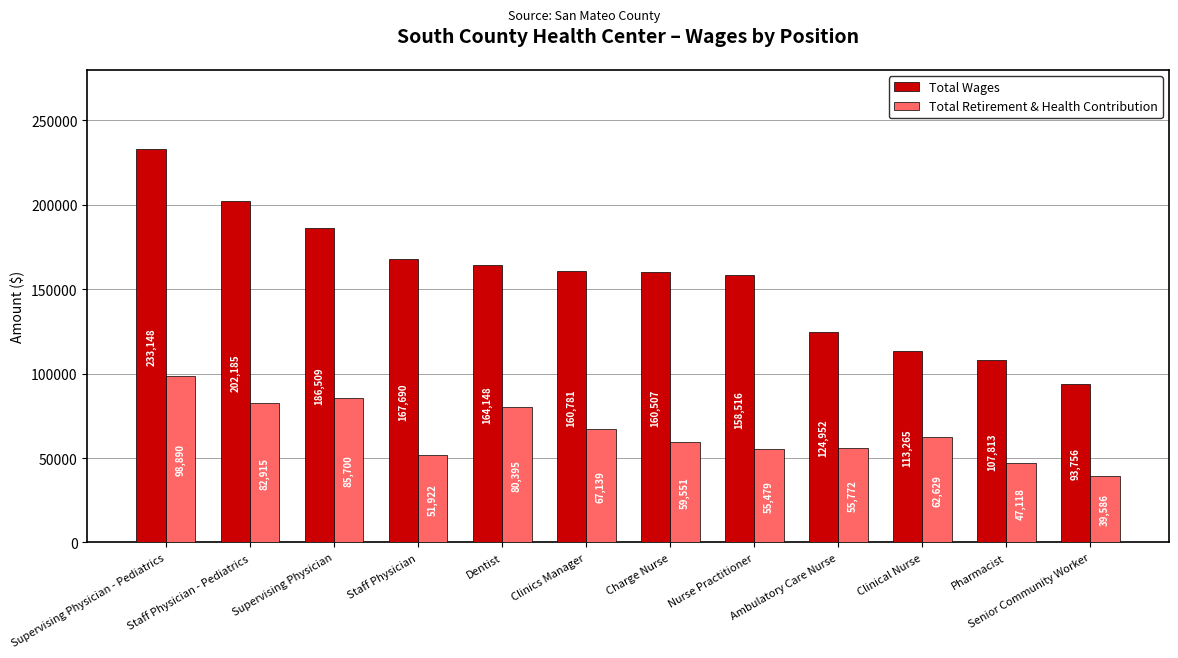

Where is Total Retirement & Health Contribution nearest to the value 69238?

Clinics Manager